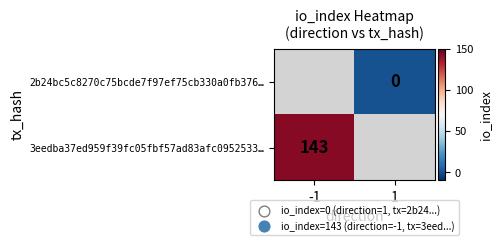

The 3eedba37ed959f39fc05fbf57ad83afc0952533… series shows 188.4 at -1. True or false?

False